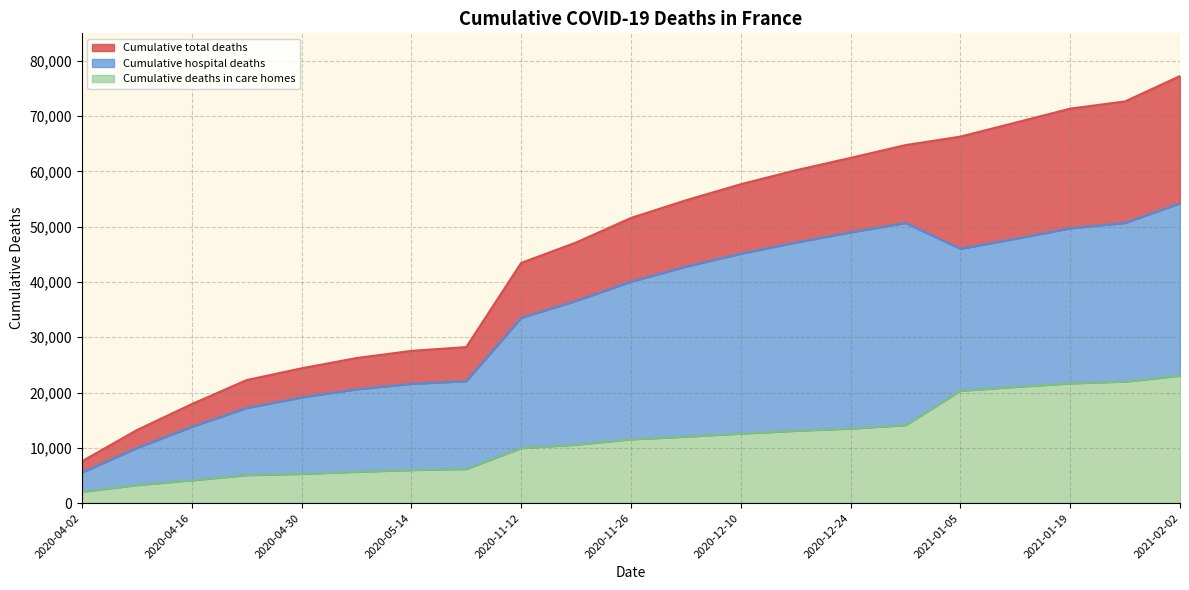

Where is Cumulative deaths in care homes nearest to the value 12526?

2020-12-10